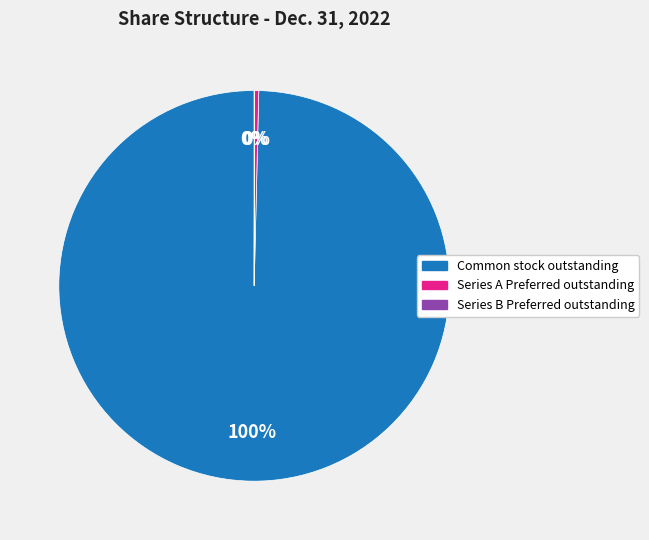

Which has a higher value, Series A Preferred outstanding or Common stock outstanding?

Common stock outstanding